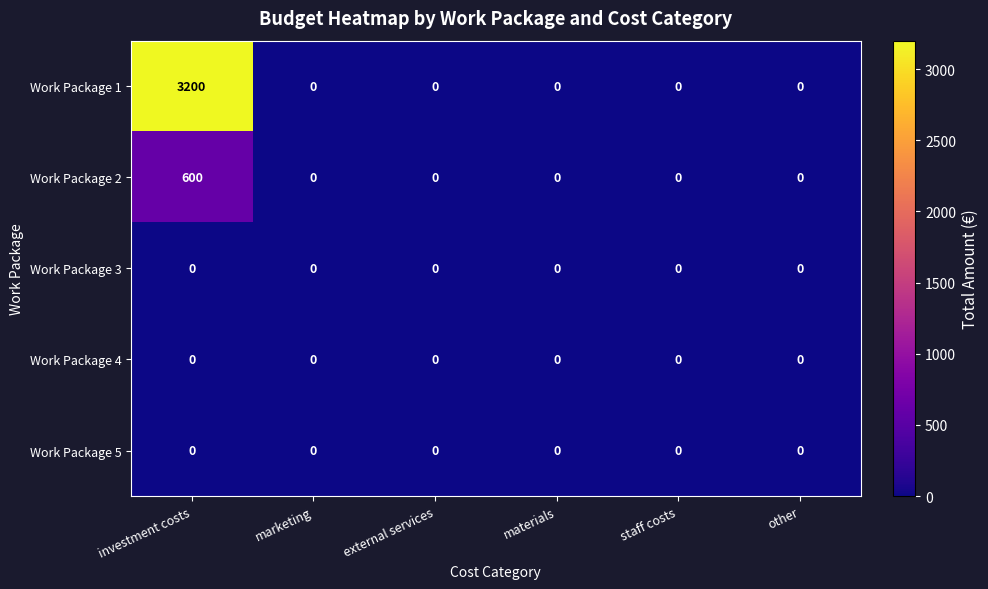

Reading left to right, list all the values displayed in this chart.

Work Package 1: 3200	0	0	0	0	0
Work Package 2: 600	0	0	0	0	0
Work Package 3: 0	0	0	0	0	0
Work Package 4: 0	0	0	0	0	0
Work Package 5: 0	0	0	0	0	0